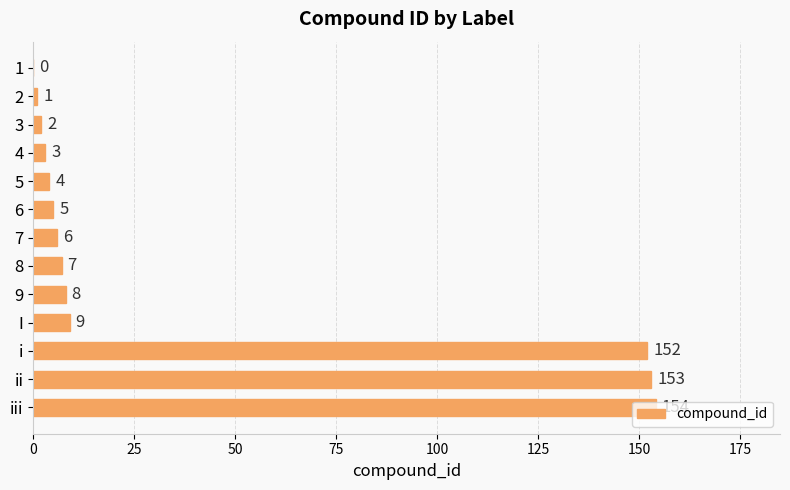

What is the ratio of the value at 4 to the value at 9?

0.4